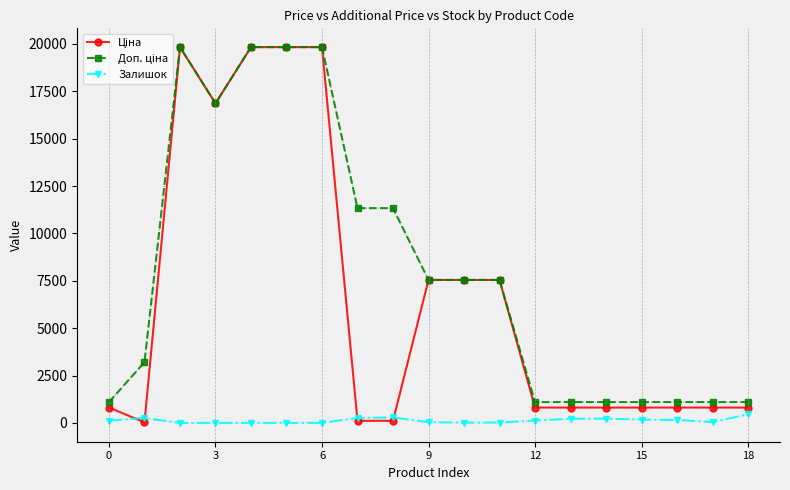

Rank the series by their maximum value, from highest to lowest.

Ціна, Доп. ціна, Залишок